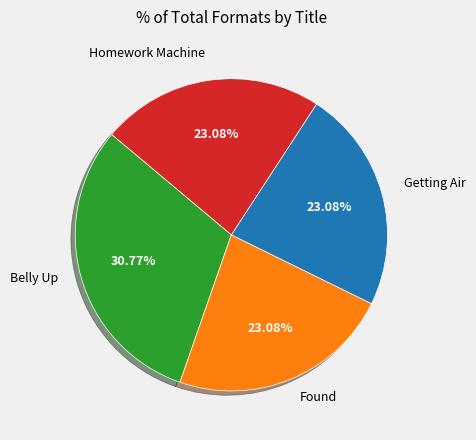

Is there a majority slice in this chart?

No